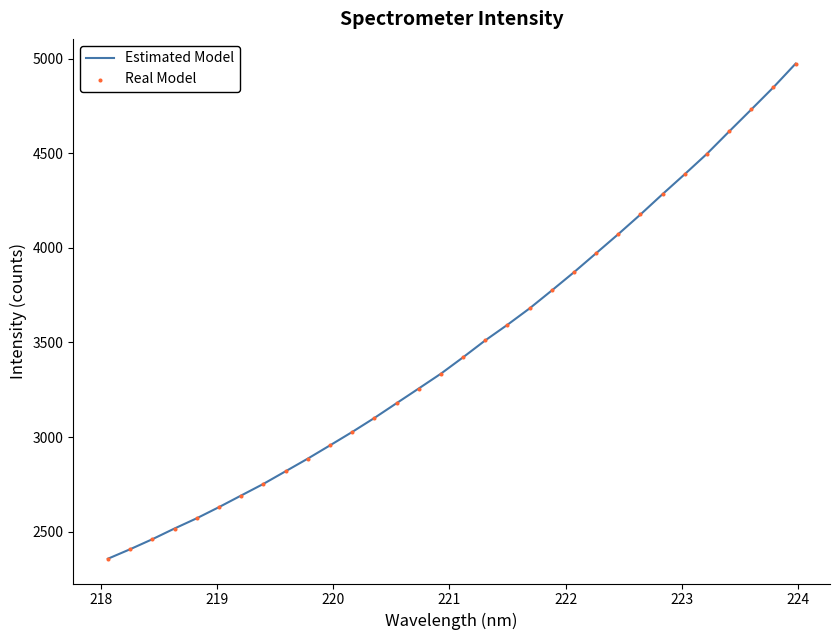

What is the greatest value displayed?

4973.0